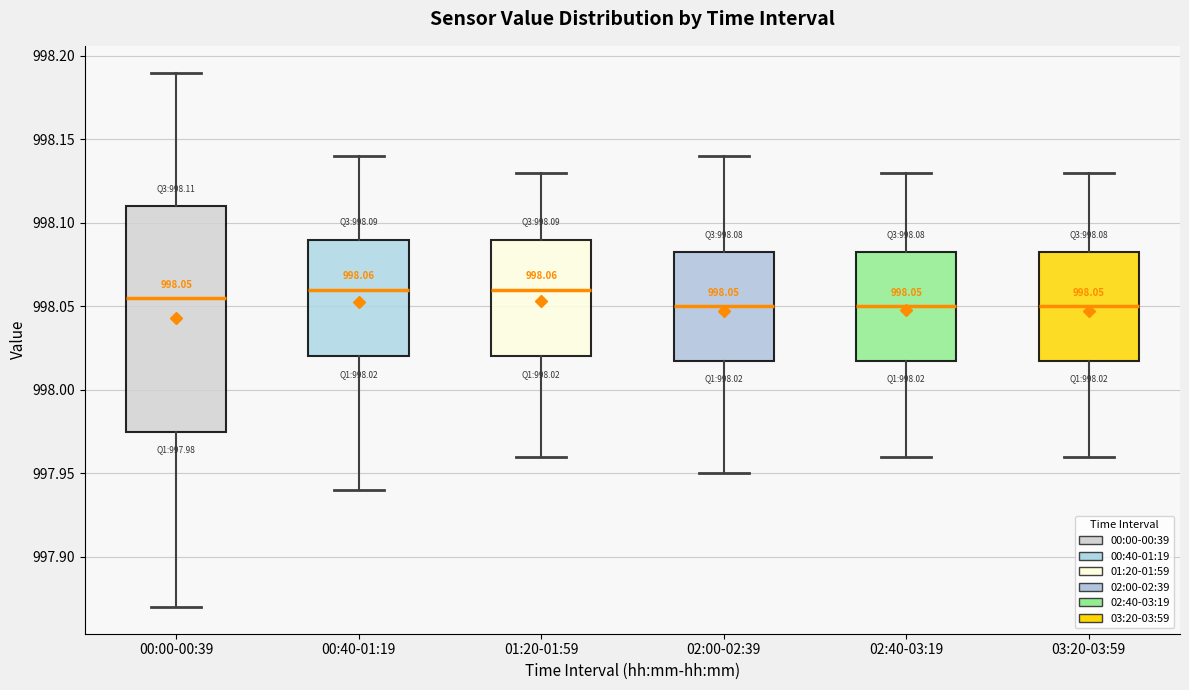

Comparing the boxes themselves (not the whiskers), which one is the tallest?

00:00-00:39